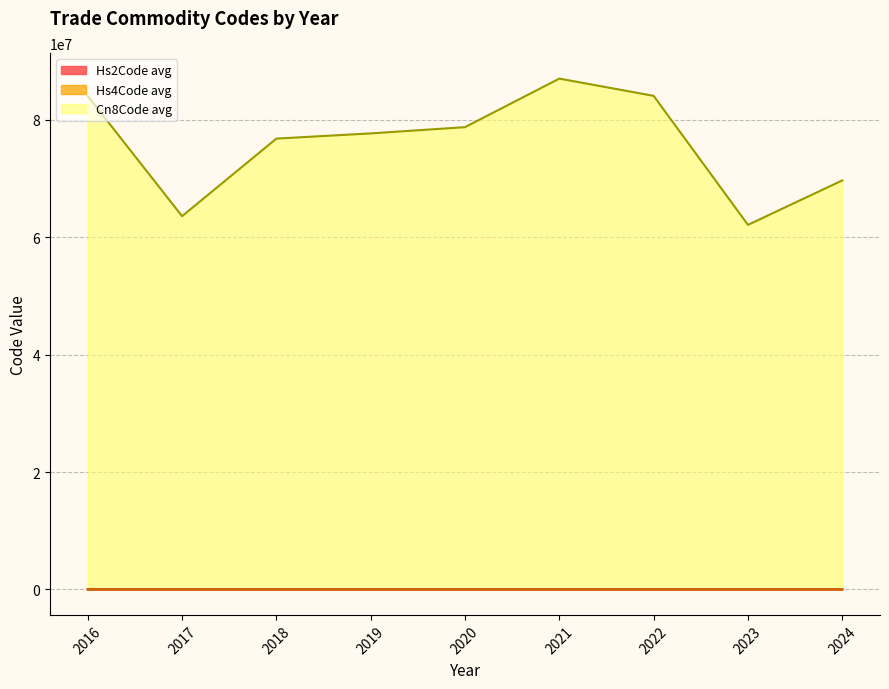

The value of Cn8Code avg at 2020 is 78767669.0. True or false?

True